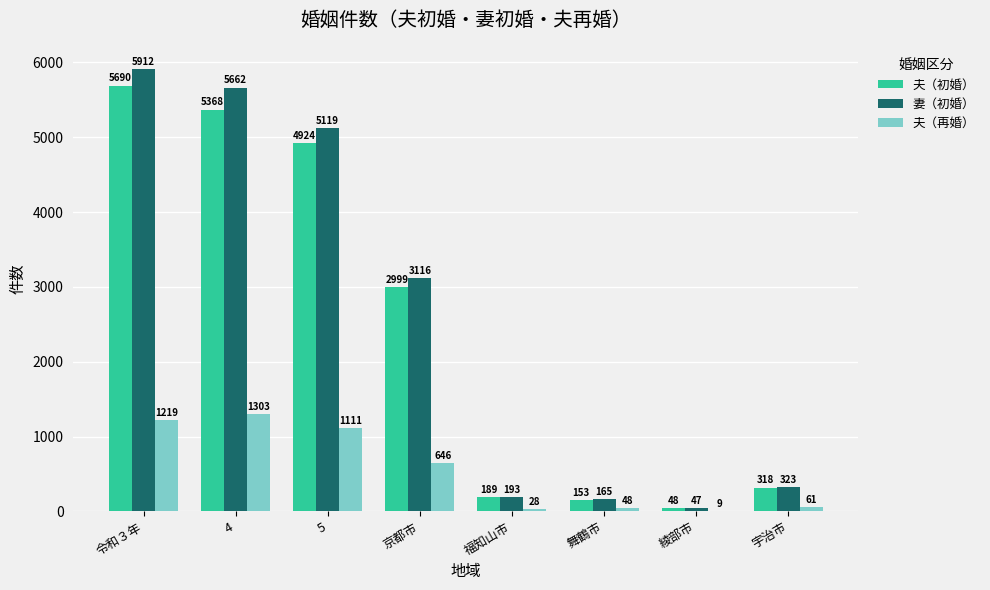

Which series has the largest total across all categories?

妻（初婚）